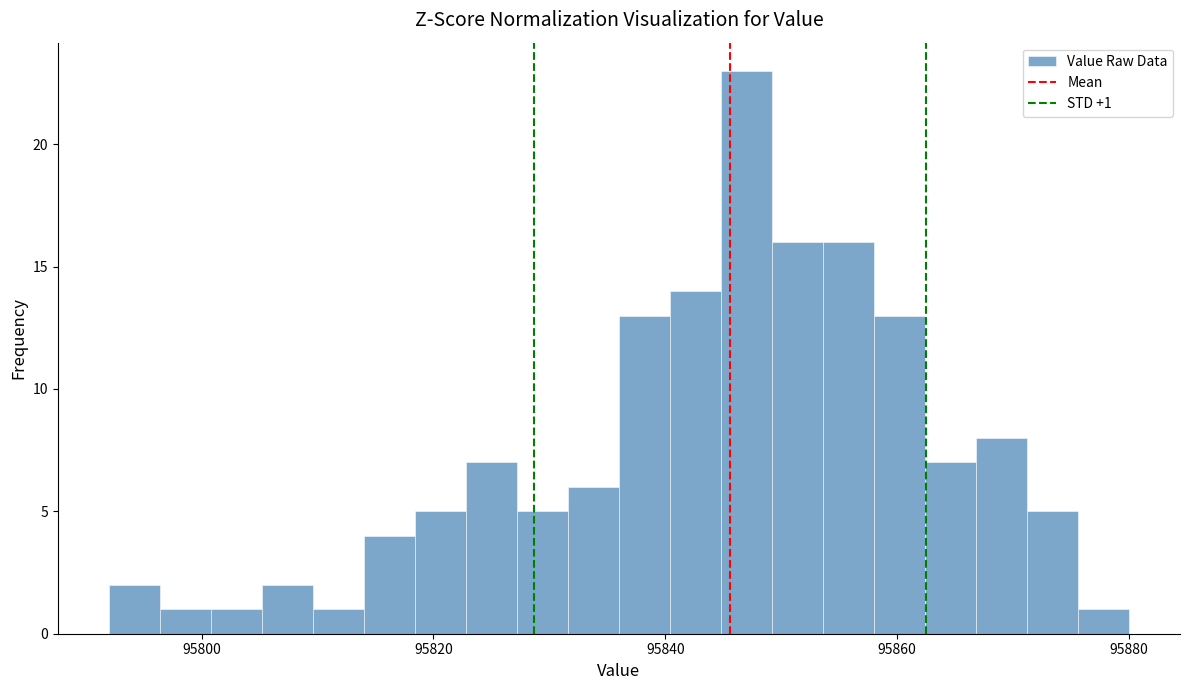

Read against the x-axis, roughly where is the centre of the tallest bar?

95848